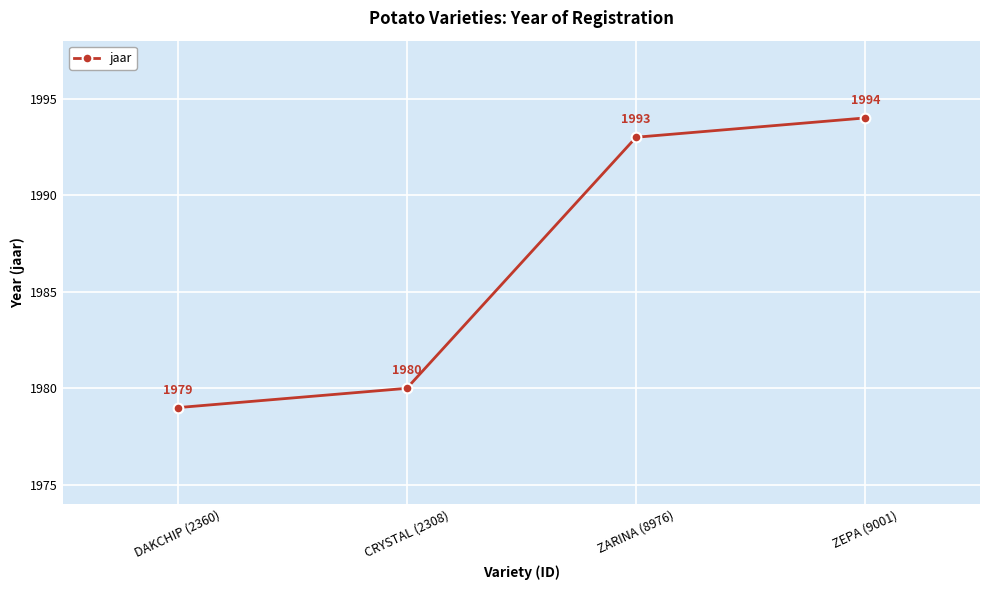

What is the label of the 1st point from the right?

ZEPA (9001)